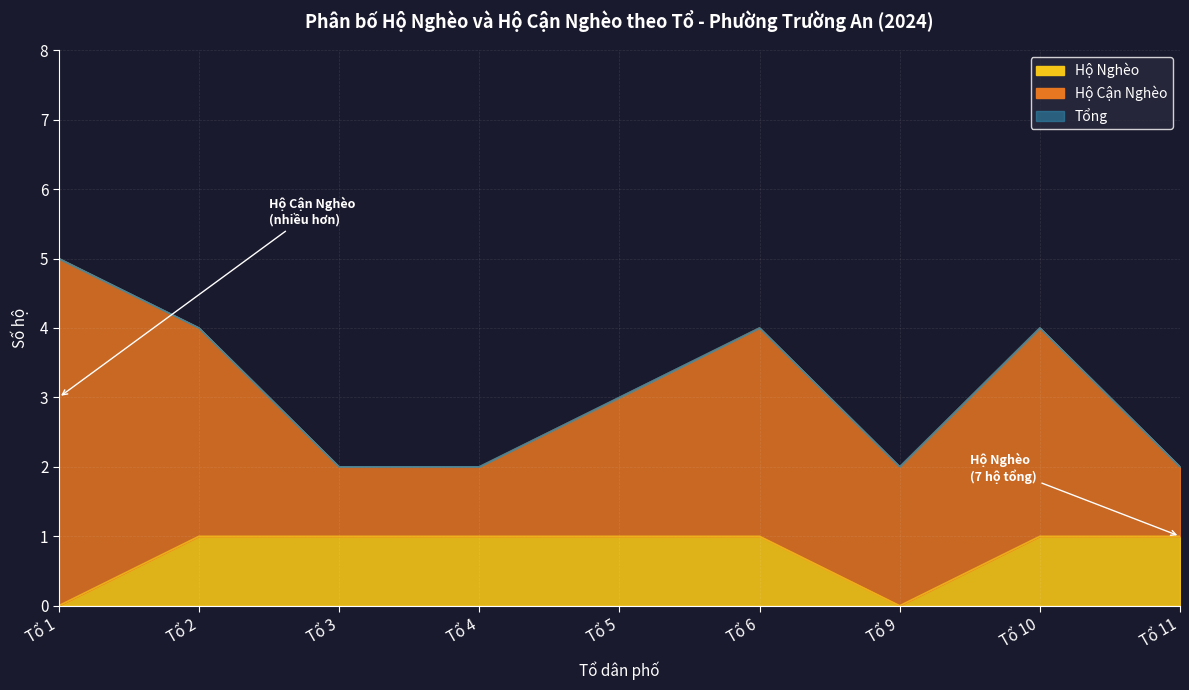

What is the difference between the maximum and minimum values in the Hộ Nghèo series?

1